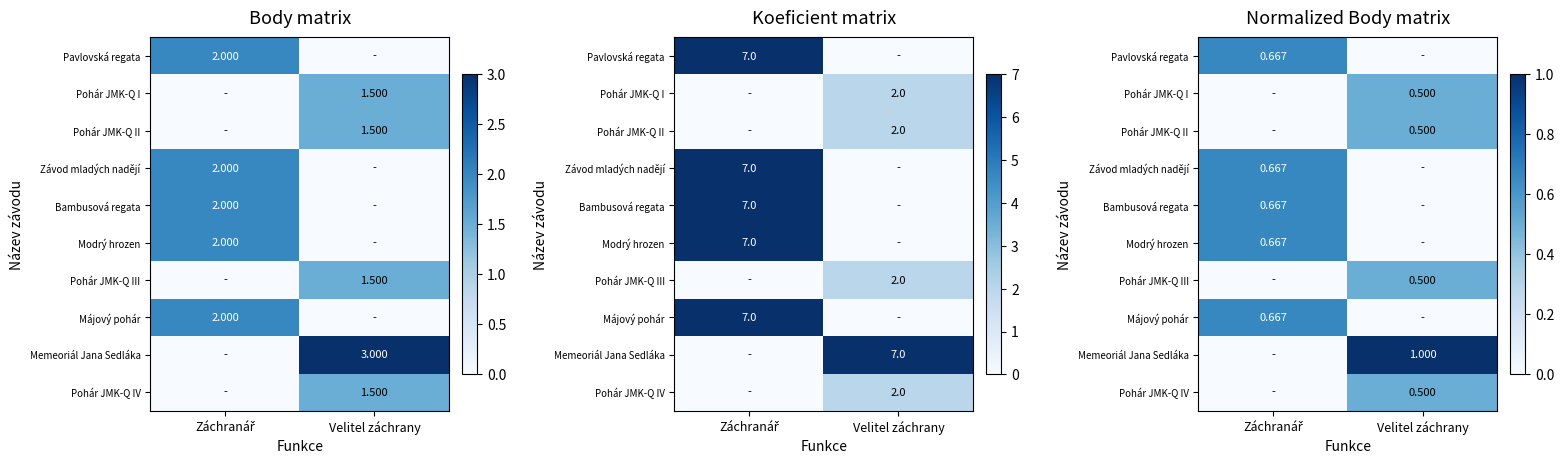

True or false: Pohár JMK-Q II has a value of -0.2 at Záchranář.

False